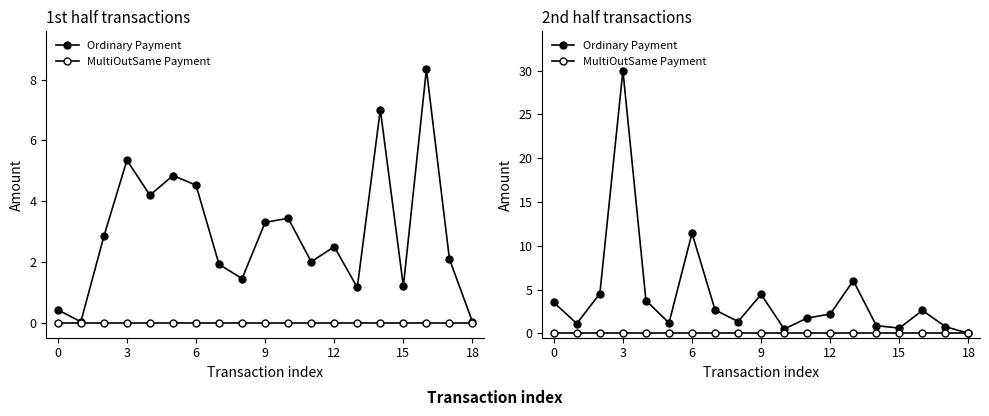

At which category does the chart reach its minimum across all series?

18